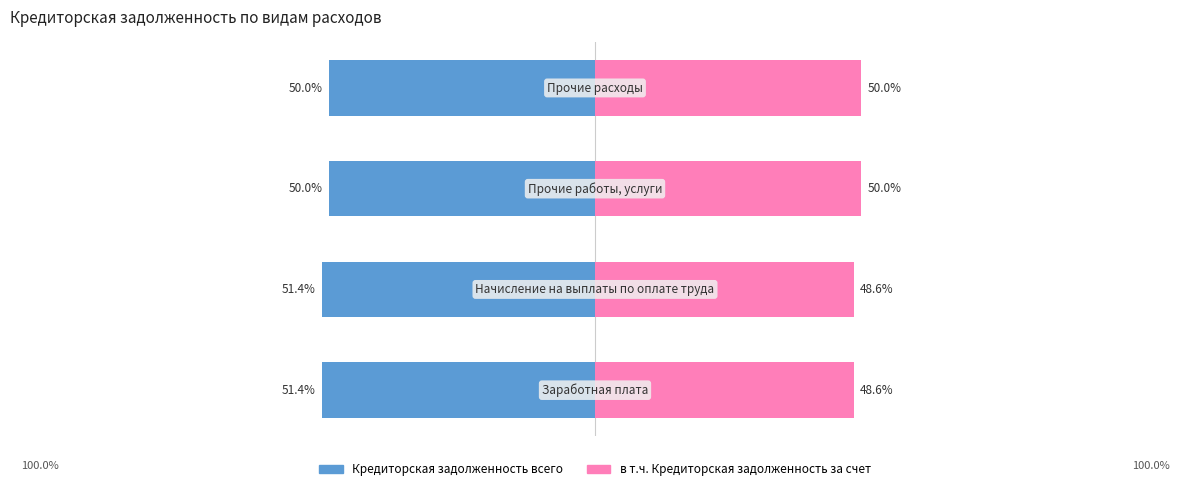

What are all the series names shown in the legend?

Кредиторская задолженность всего, в т.ч. Кредиторская задолженность за счет